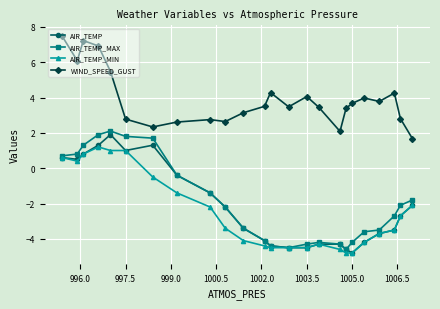

What is the highest value of the AIR_TEMP series?

1.9